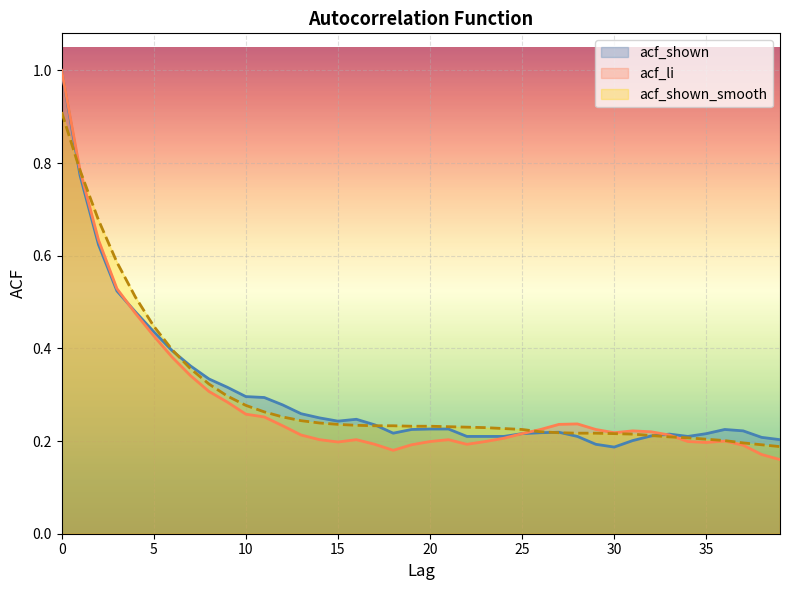

At which category does acf_shown reach its first local valley?

15